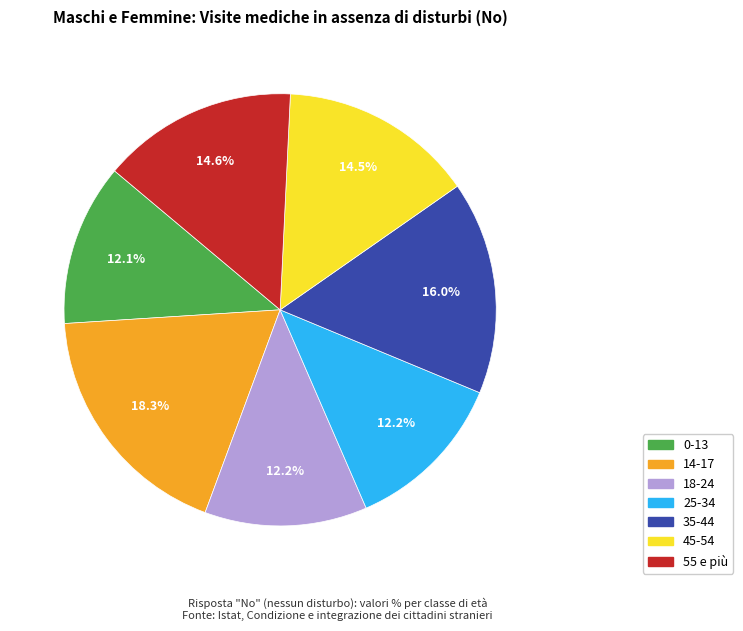

To the nearest percent, what is the difference between the 18-24 and 55 e più slice percentages?

2%